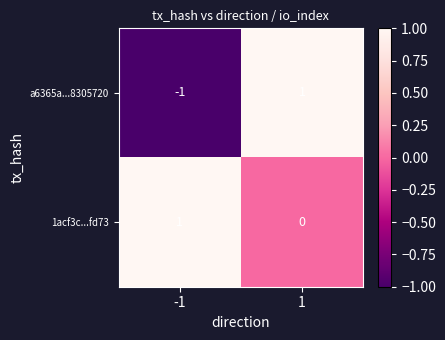

Which series changed the most between -1 and 1?

a6365a...8305720